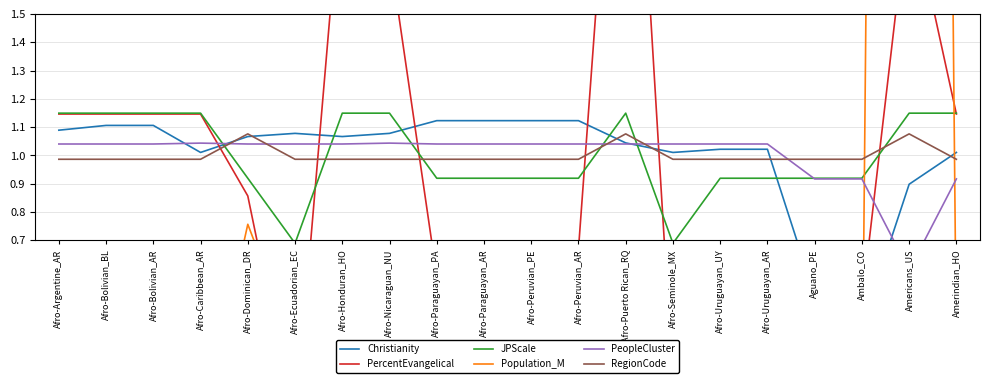

Reading right to left, what are all the values shown in this chart?

Christianity: Amerindian_HO=1.0	Americans_US=0.9	Ambalo_CO=0.4	Aguano_PE=0.5	Afro-Uruguayan_AR=1.0	Afro-Uruguayan_UY=1.0	Afro-Seminole_MX=1.0	Afro-Puerto Rican_RQ=1.0	Afro-Peruvian_AR=1.1	Afro-Peruvian_PE=1.1	Afro-Paraguayan_AR=1.1	Afro-Paraguayan_PA=1.1	Afro-Nicaraguan_NU=1.1	Afro-Honduran_HO=1.1	Afro-Ecuadorian_EC=1.1	Afro-Dominican_DR=1.1	Afro-Caribbean_AR=1.0	Afro-Bolivian_AR=1.1	Afro-Bolivian_BL=1.1	Afro-Argentine_AR=1.1
PercentEvangelical: Amerindian_HO=1.1	Americans_US=1.9	Ambalo_CO=0.5	Aguano_PE=0.5	Afro-Uruguayan_AR=0.6	Afro-Uruguayan_UY=0.6	Afro-Seminole_MX=0.2	Afro-Puerto Rican_RQ=3.0	Afro-Peruvian_AR=0.7	Afro-Peruvian_PE=0.7	Afro-Paraguayan_AR=0.6	Afro-Paraguayan_PA=0.6	Afro-Nicaraguan_NU=1.7	Afro-Honduran_HO=2.0	Afro-Ecuadorian_EC=0.0	Afro-Dominican_DR=0.9	Afro-Caribbean_AR=1.1	Afro-Bolivian_AR=1.1	Afro-Bolivian_BL=1.1	Afro-Argentine_AR=1.1
JPScale: Amerindian_HO=1.1	Americans_US=1.1	Ambalo_CO=0.9	Aguano_PE=0.9	Afro-Uruguayan_AR=0.9	Afro-Uruguayan_UY=0.9	Afro-Seminole_MX=0.7	Afro-Puerto Rican_RQ=1.1	Afro-Peruvian_AR=0.9	Afro-Peruvian_PE=0.9	Afro-Paraguayan_AR=0.9	Afro-Paraguayan_PA=0.9	Afro-Nicaraguan_NU=1.1	Afro-Honduran_HO=1.1	Afro-Ecuadorian_EC=0.7	Afro-Dominican_DR=0.9	Afro-Caribbean_AR=1.1	Afro-Bolivian_AR=1.1	Afro-Bolivian_BL=1.1	Afro-Argentine_AR=1.1
Population_M: Amerindian_HO=0.3	Americans_US=17.6	Ambalo_CO=0.0	Aguano_PE=0.0	Afro-Uruguayan_AR=0.0	Afro-Uruguayan_UY=0.0	Afro-Seminole_MX=0.0	Afro-Puerto Rican_RQ=0.3	Afro-Peruvian_AR=0.0	Afro-Peruvian_PE=0.1	Afro-Paraguayan_AR=0.0	Afro-Paraguayan_PA=0.0	Afro-Nicaraguan_NU=0.2	Afro-Honduran_HO=0.2	Afro-Ecuadorian_EC=0.3	Afro-Dominican_DR=0.8	Afro-Caribbean_AR=0.0	Afro-Bolivian_AR=0.0	Afro-Bolivian_BL=0.0	Afro-Argentine_AR=0.1
PeopleCluster: Amerindian_HO=0.9	Americans_US=0.6	Ambalo_CO=0.9	Aguano_PE=0.9	Afro-Uruguayan_AR=1.0	Afro-Uruguayan_UY=1.0	Afro-Seminole_MX=1.0	Afro-Puerto Rican_RQ=1.0	Afro-Peruvian_AR=1.0	Afro-Peruvian_PE=1.0	Afro-Paraguayan_AR=1.0	Afro-Paraguayan_PA=1.0	Afro-Nicaraguan_NU=1.0	Afro-Honduran_HO=1.0	Afro-Ecuadorian_EC=1.0	Afro-Dominican_DR=1.0	Afro-Caribbean_AR=1.0	Afro-Bolivian_AR=1.0	Afro-Bolivian_BL=1.0	Afro-Argentine_AR=1.0
RegionCode: Amerindian_HO=1.0	Americans_US=1.1	Ambalo_CO=1.0	Aguano_PE=1.0	Afro-Uruguayan_AR=1.0	Afro-Uruguayan_UY=1.0	Afro-Seminole_MX=1.0	Afro-Puerto Rican_RQ=1.1	Afro-Peruvian_AR=1.0	Afro-Peruvian_PE=1.0	Afro-Paraguayan_AR=1.0	Afro-Paraguayan_PA=1.0	Afro-Nicaraguan_NU=1.0	Afro-Honduran_HO=1.0	Afro-Ecuadorian_EC=1.0	Afro-Dominican_DR=1.1	Afro-Caribbean_AR=1.0	Afro-Bolivian_AR=1.0	Afro-Bolivian_BL=1.0	Afro-Argentine_AR=1.0